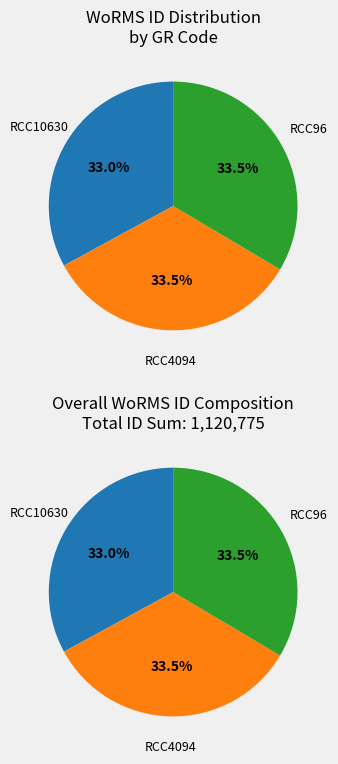

Between RCC10630 and RCC96, which is larger?

RCC96